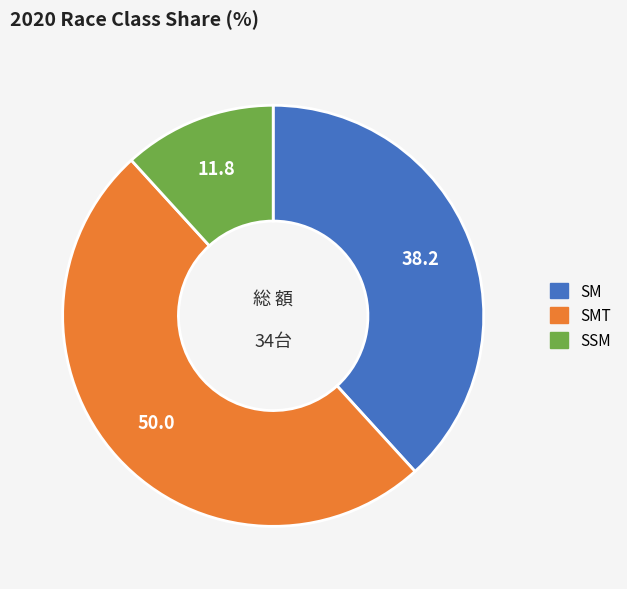

Combined, do SSM and SMT account for over 50%?

Yes